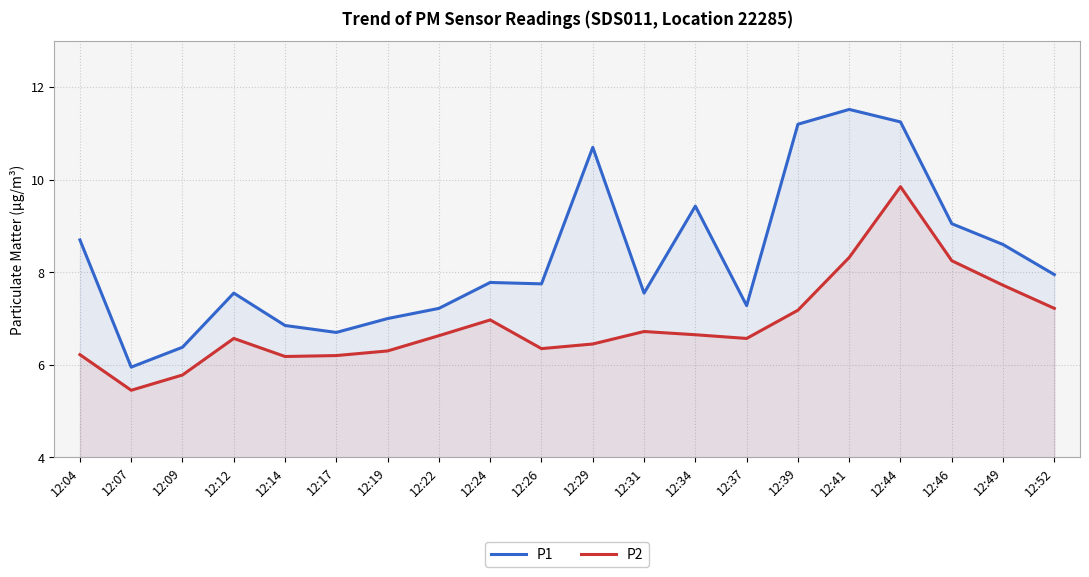

At which label is P1 closest to 8?

12:52